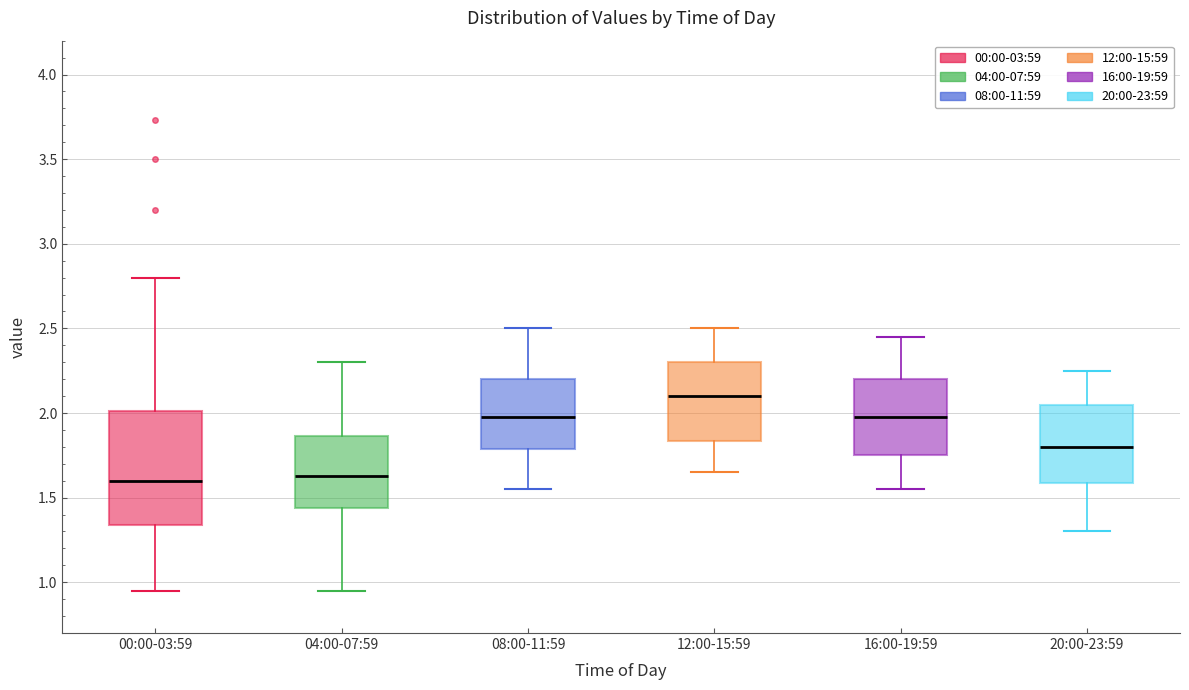

Comparing the boxes themselves (not the whiskers), which one is the tallest?

00:00-03:59